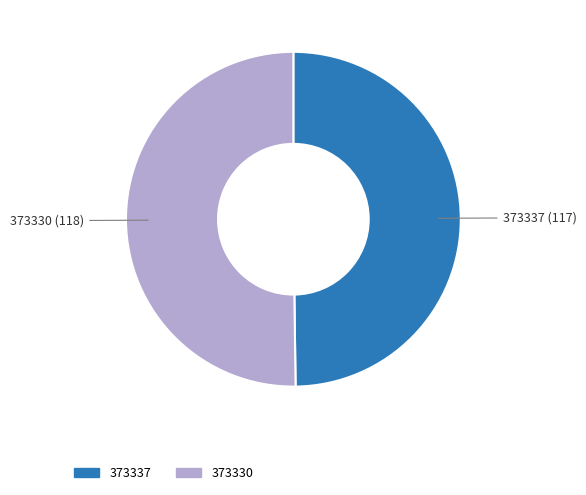

Is the sum of 373337 and 373330 greater than half?

Yes